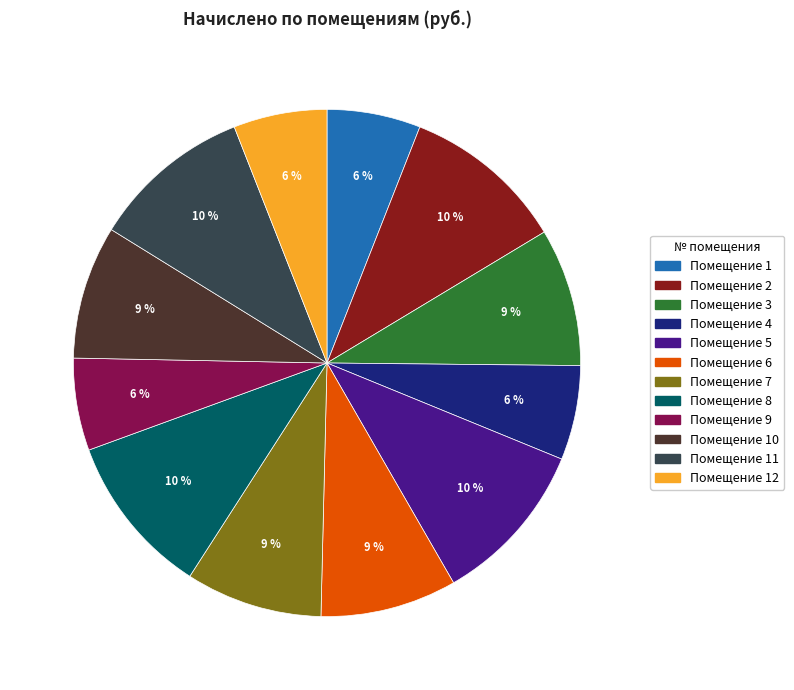

To the nearest percent, what is the average slice percentage?

8%